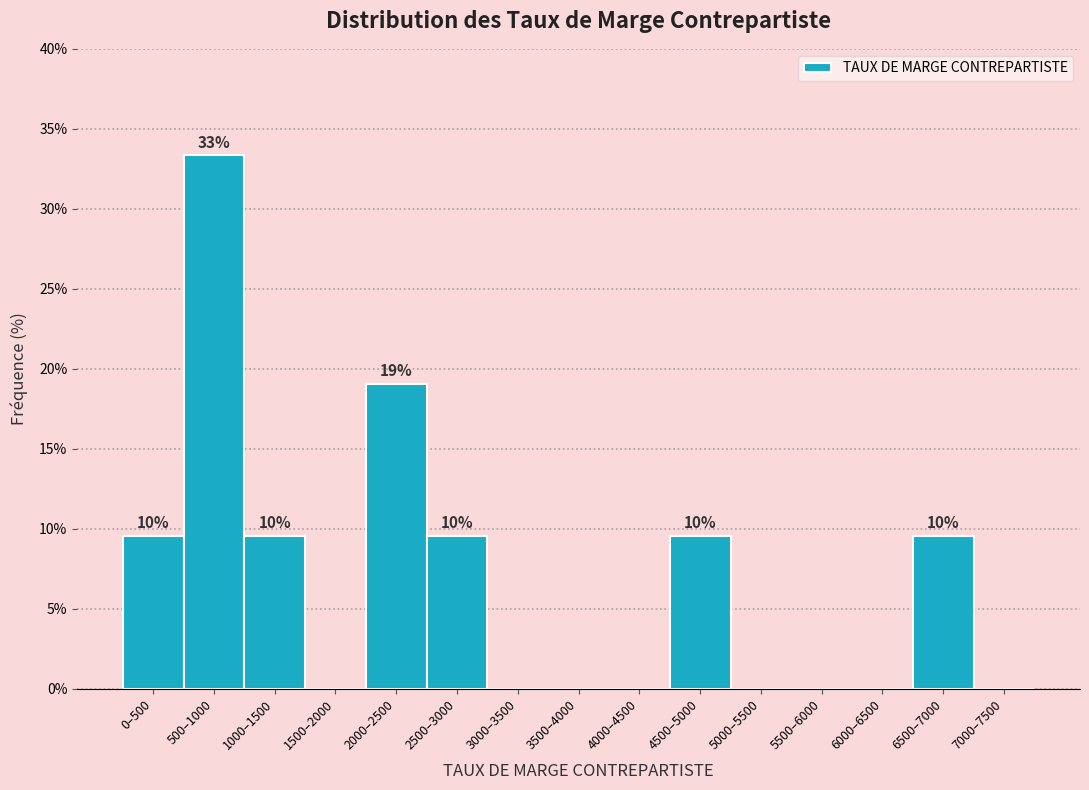

Reading left to right, transcribe all the data shown in this chart.

0–500=9.5	500–1000=33.3	1000–1500=9.5	1500–2000=0.0	2000–2500=19.0	2500–3000=9.5	3000–3500=0.0	3500–4000=0.0	4000–4500=0.0	4500–5000=9.5	5000–5500=0.0	5500–6000=0.0	6000–6500=0.0	6500–7000=9.5	7000–7500=0.0